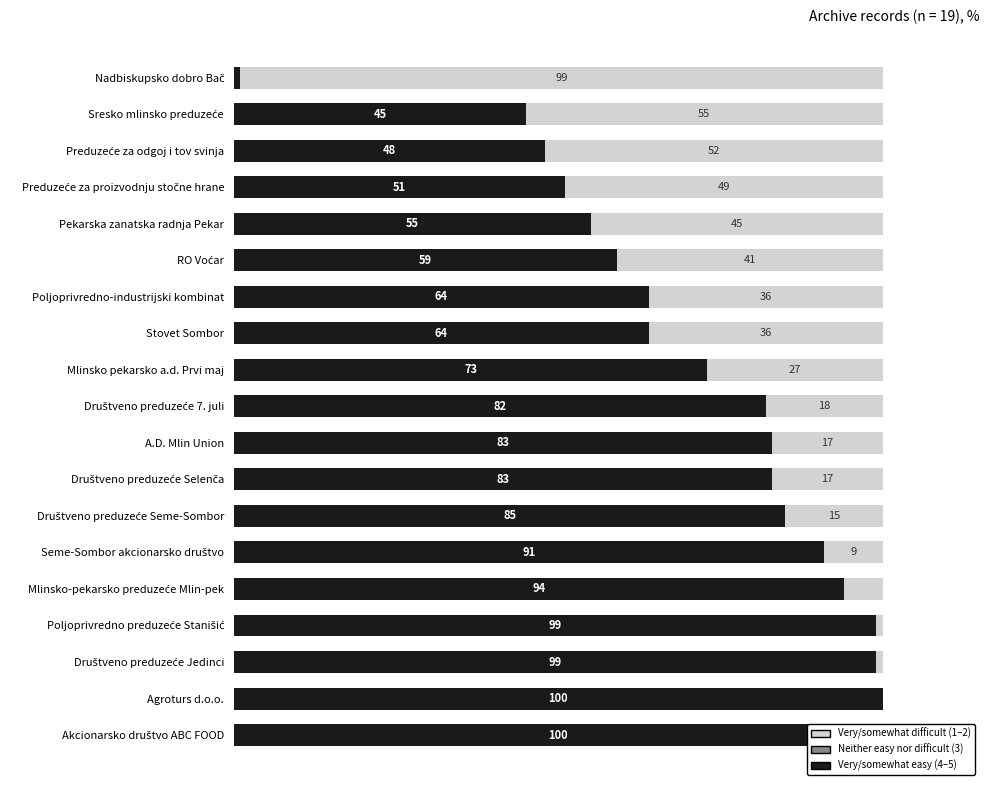

How many values in the Very/somewhat easy (4–5) series are below 82?

9